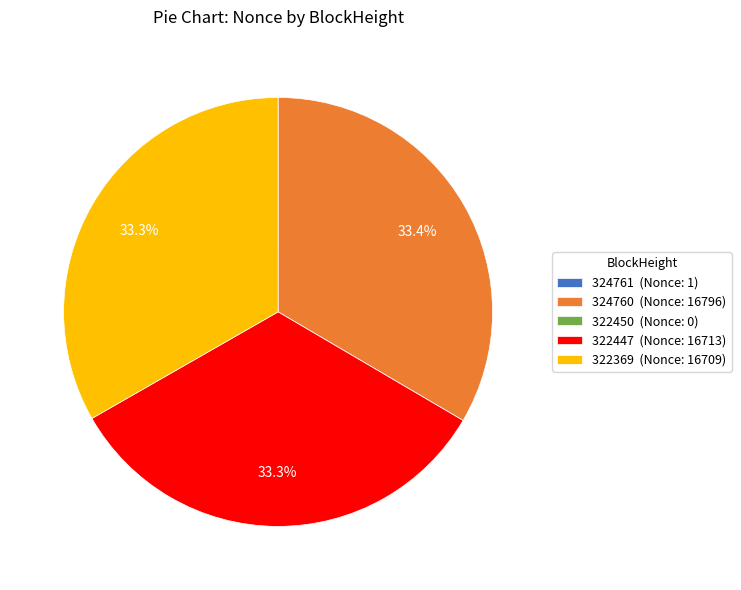

Does any single category account for the majority?

No